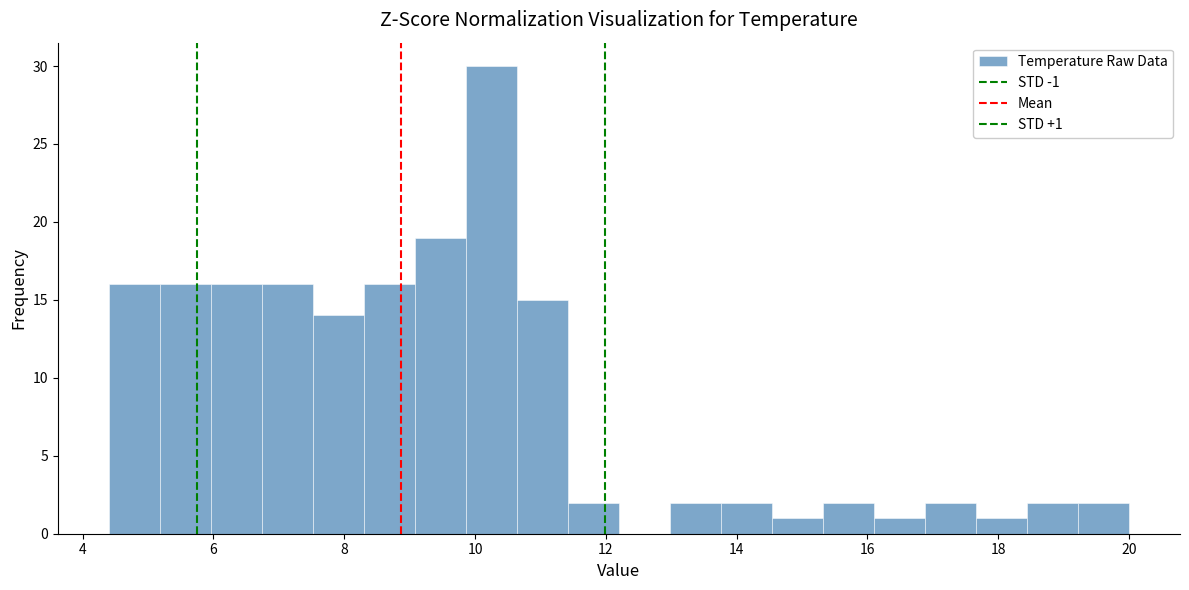

Read against the x-axis, roughly where is the centre of the tallest bar?

10.2